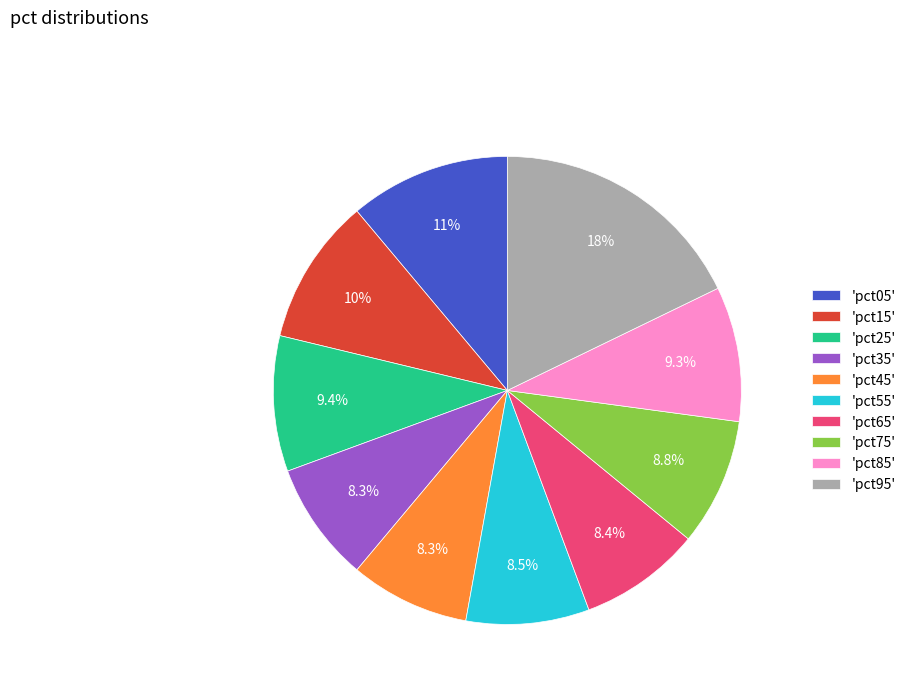

Does 'pct75' represent more than half of the total?

No